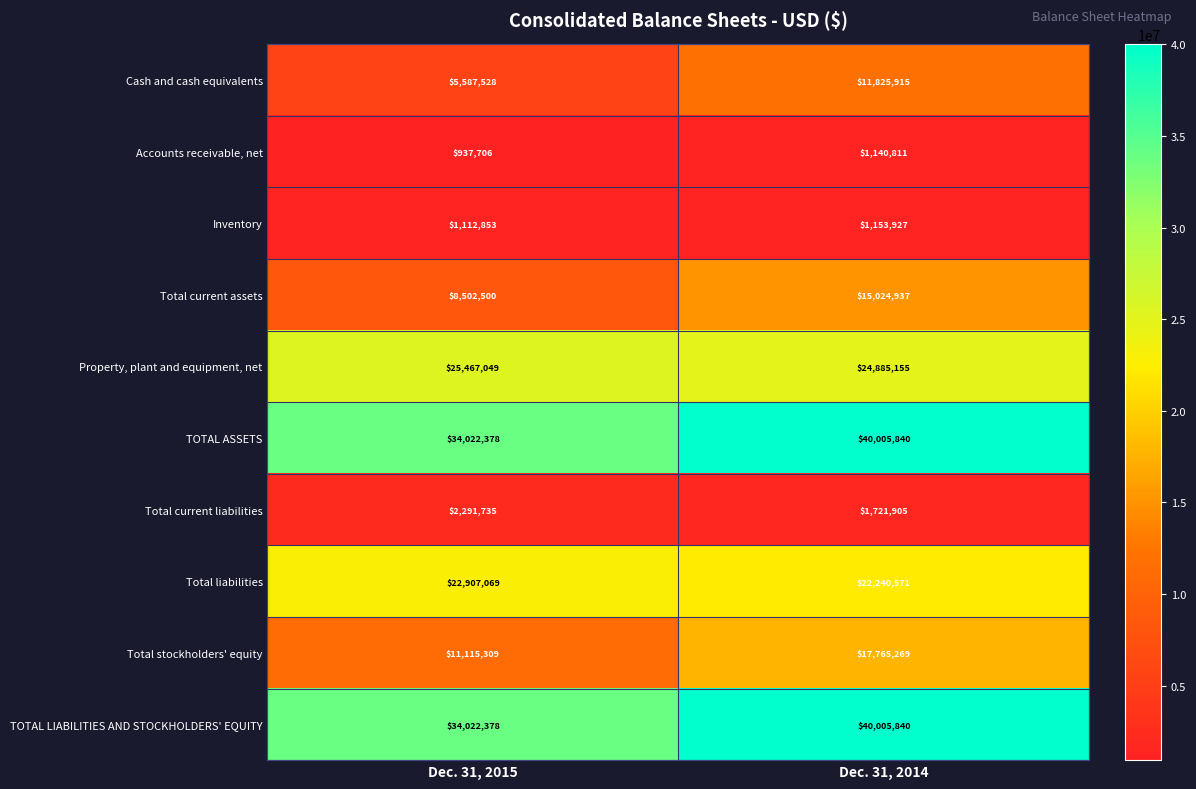

What is the maximum value shown in the chart?

40005840